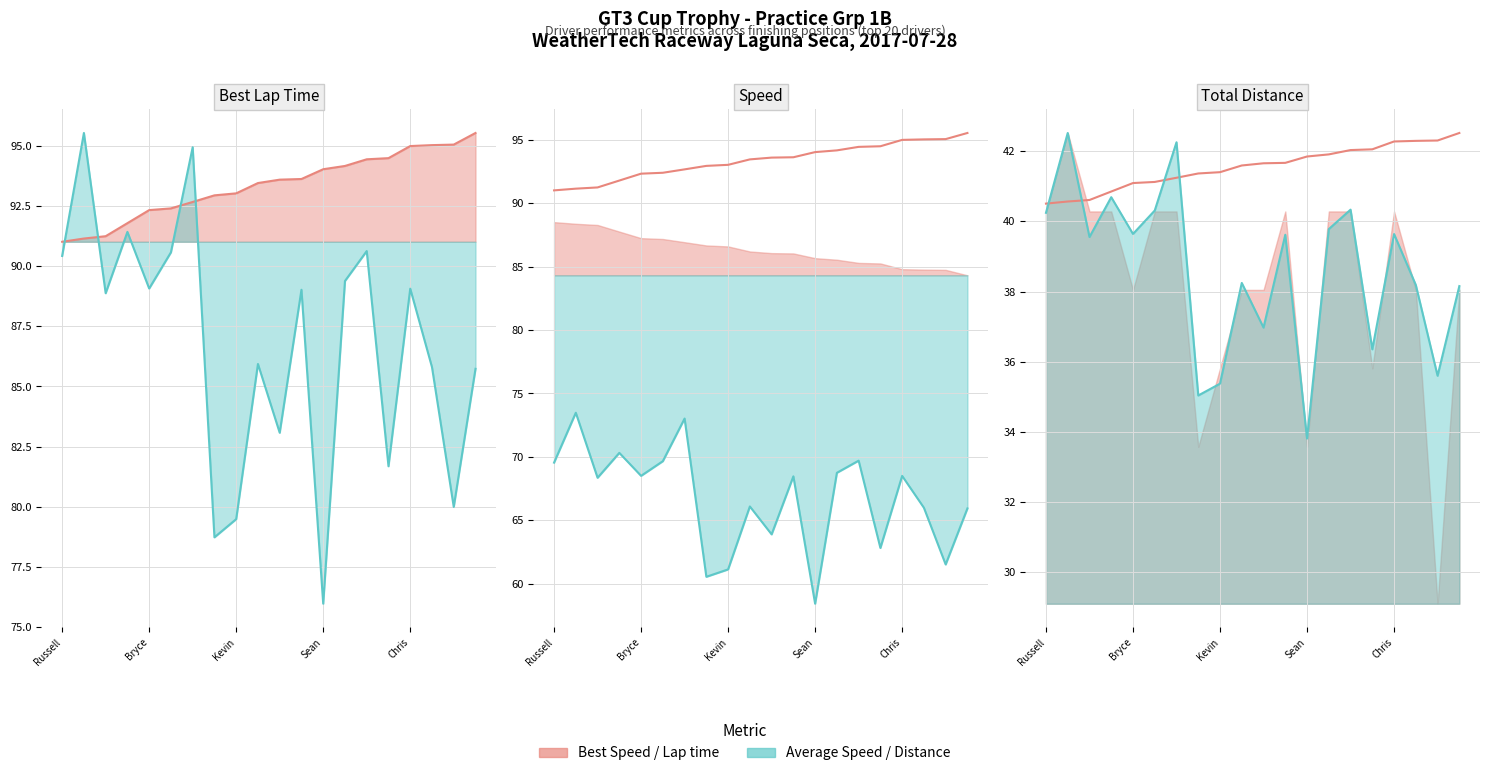

True or false: Average Speed (scaled) line and Average Speed line intersect in this chart.

False